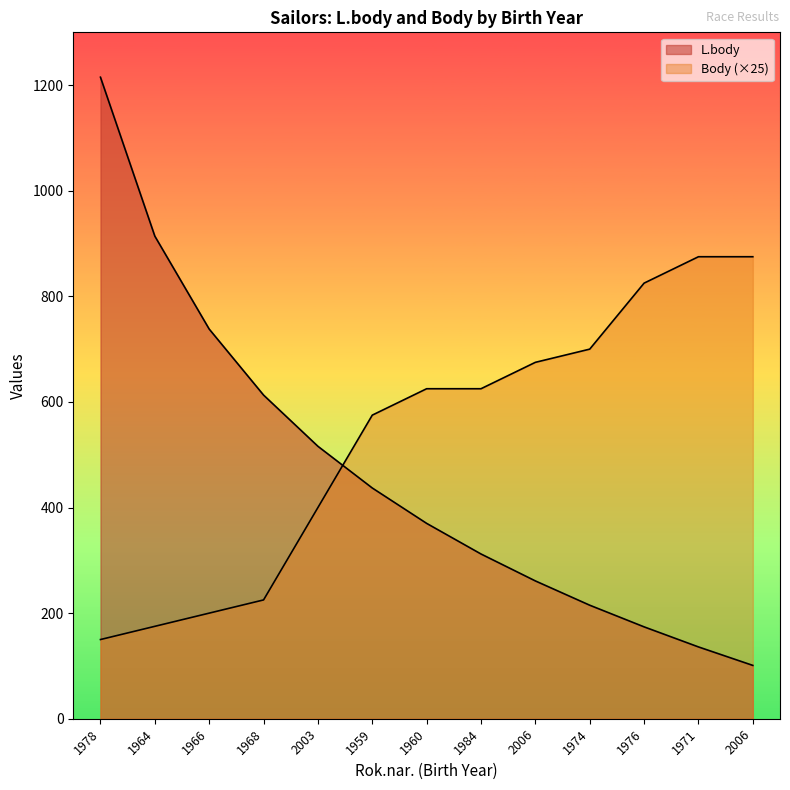

How many lines are shown in the chart?

2